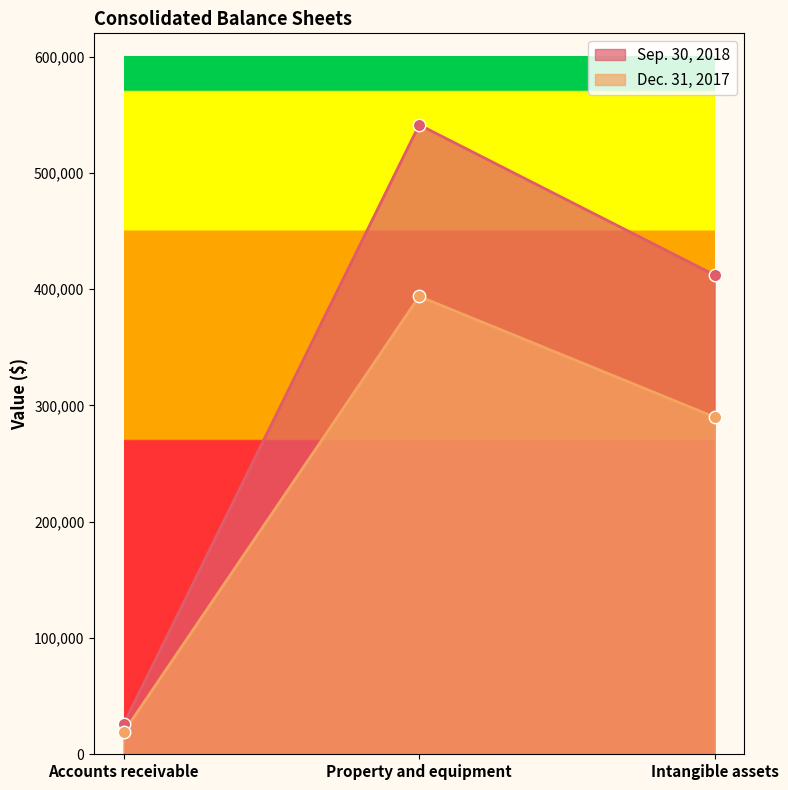

Which series contains the highest Y value?

Sep. 30, 2018